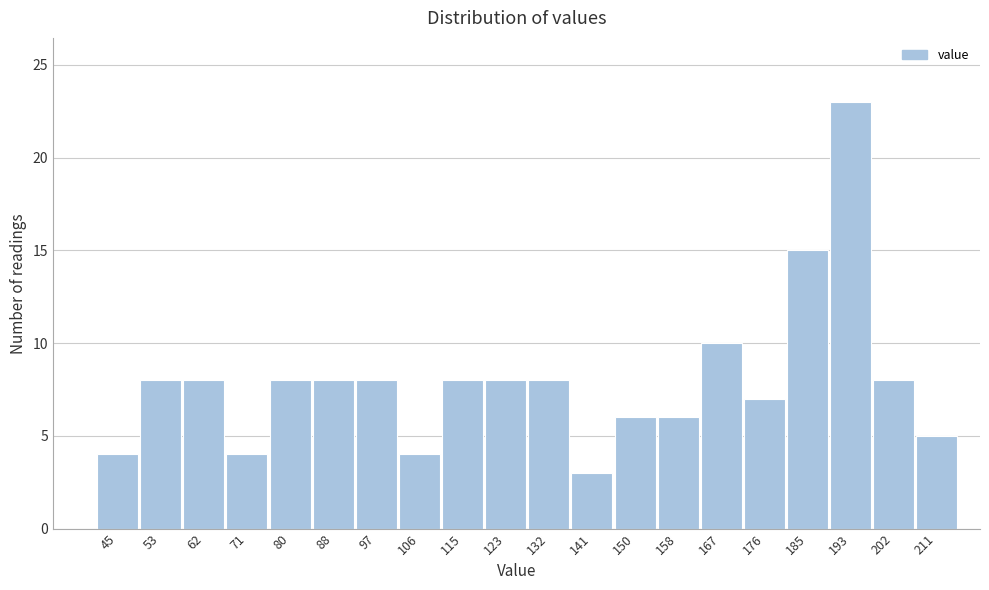

Reading left to right, extract all data points from this chart.

45=4	53=8	62=8	71=4	80=8	88=8	97=8	106=4	115=8	123=8	132=8	141=3	150=6	158=6	167=10	176=7	185=15	193=23	202=8	211=5